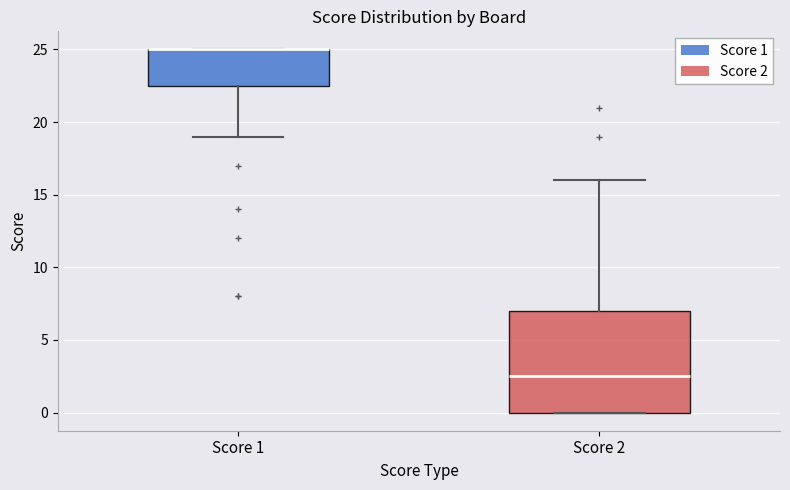

Comparing the boxes themselves (not the whiskers), which one is the tallest?

Score 2